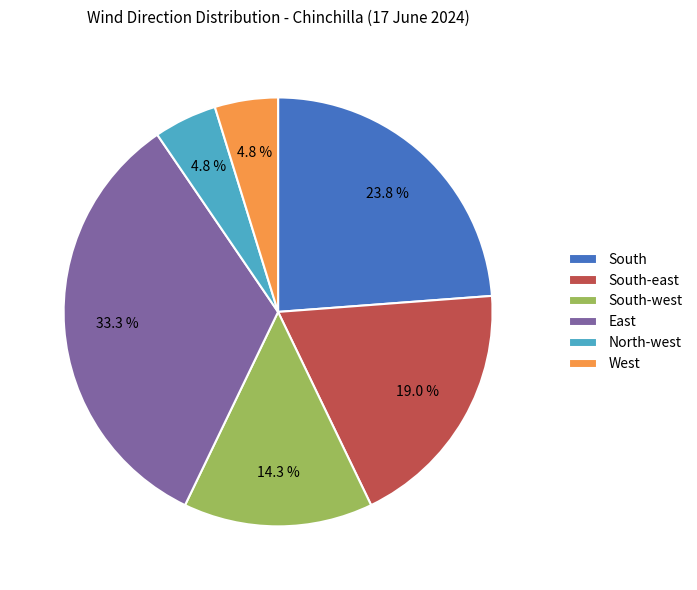

Combined, do South-east and East account for over 50%?

Yes